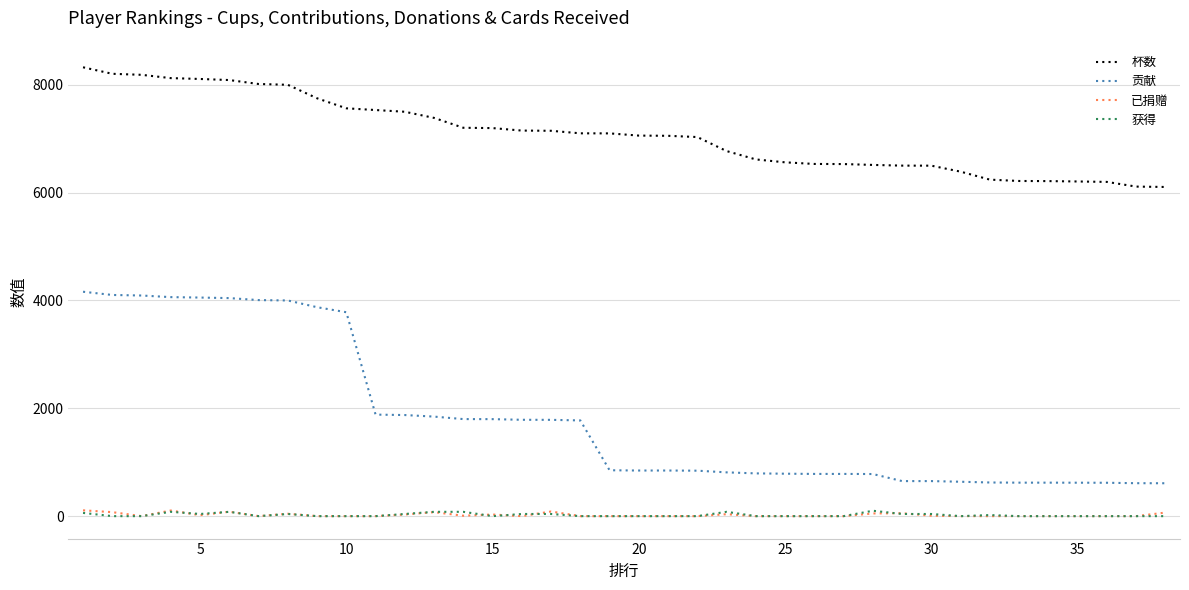

Which series has the largest total across all categories?

杯数